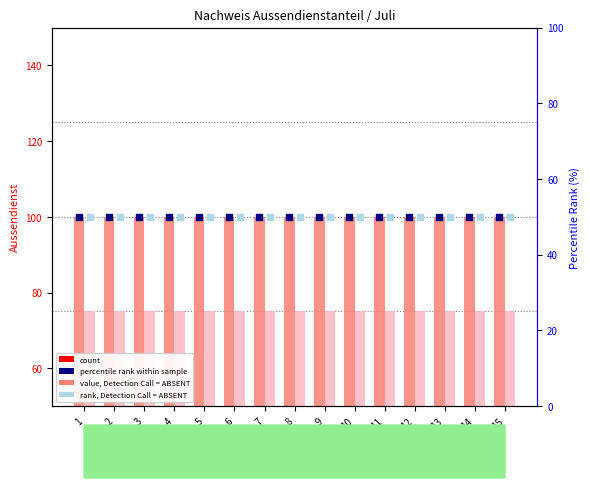

What is the total value across all series at 8?

275